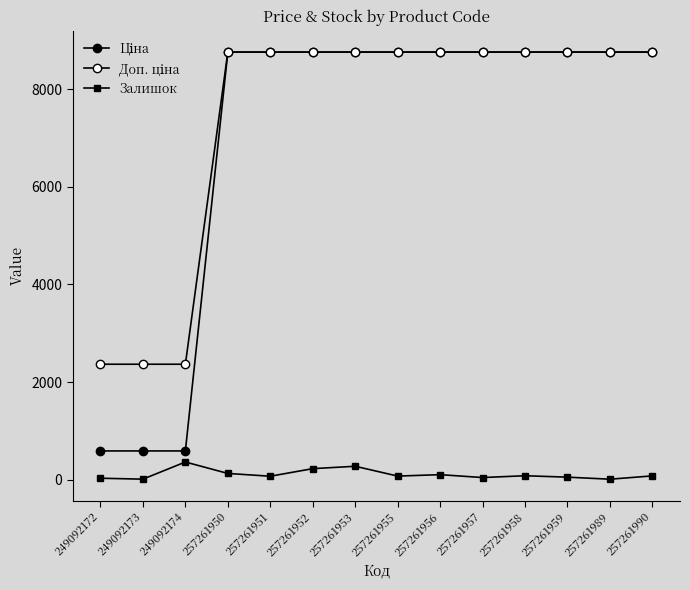

Reading left to right, list all the values displayed in this chart.

Ціна: 249092172=591.6	249092173=591.6	249092174=591.6	257261950=8755.5	257261951=8755.5	257261952=8755.5	257261953=8755.5	257261955=8755.5	257261956=8755.5	257261957=8755.5	257261958=8755.5	257261959=8755.5	257261989=8755.5	257261990=8755.5
Доп. ціна: 249092172=2366.5	249092173=2366.5	249092174=2366.5	257261950=8755.5	257261951=8755.5	257261952=8755.5	257261953=8755.5	257261955=8755.5	257261956=8755.5	257261957=8755.5	257261958=8755.5	257261959=8755.5	257261989=8755.5	257261990=8755.5
Залишок: 249092172=33.0	249092173=14.0	249092174=365.0	257261950=131.0	257261951=74.0	257261952=229.0	257261953=278.0	257261955=77.0	257261956=106.0	257261957=47.0	257261958=84.0	257261959=55.0	257261989=13.0	257261990=81.0